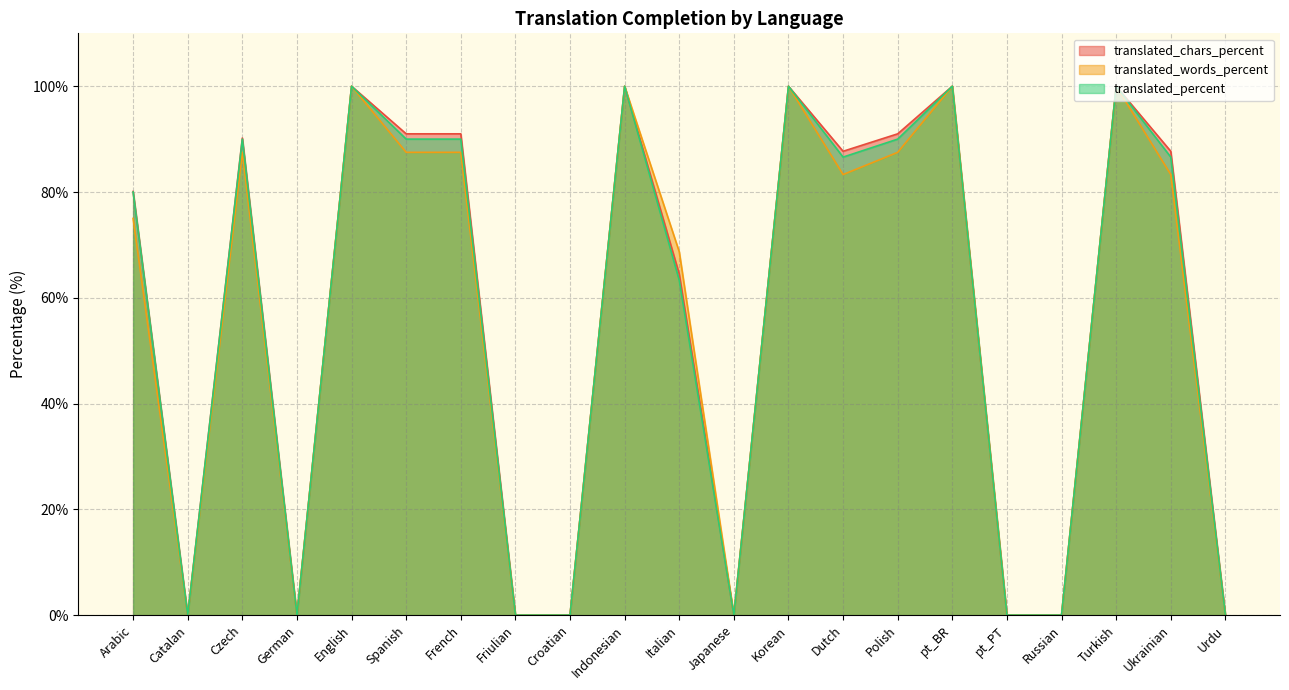

Where is the first local maximum for translated_percent?

Czech